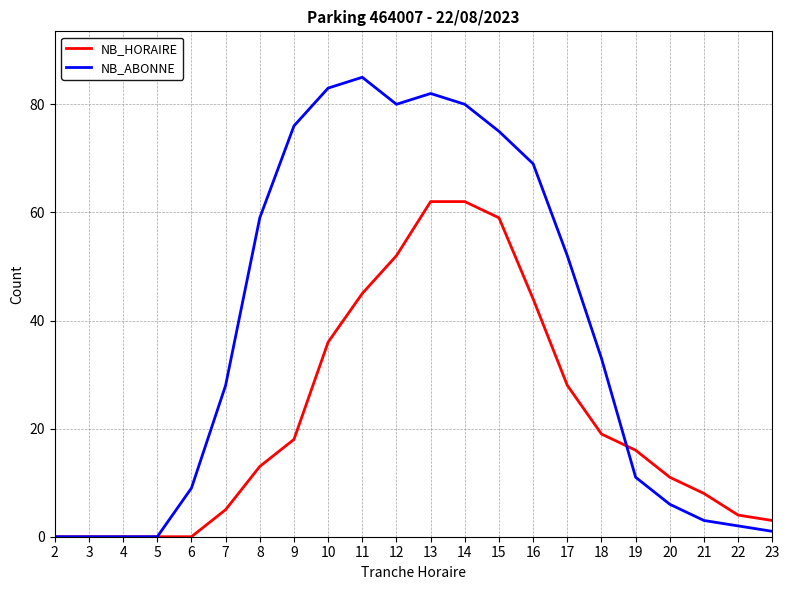

The value of NB_ABONNE at 17 is 33. True or false?

False